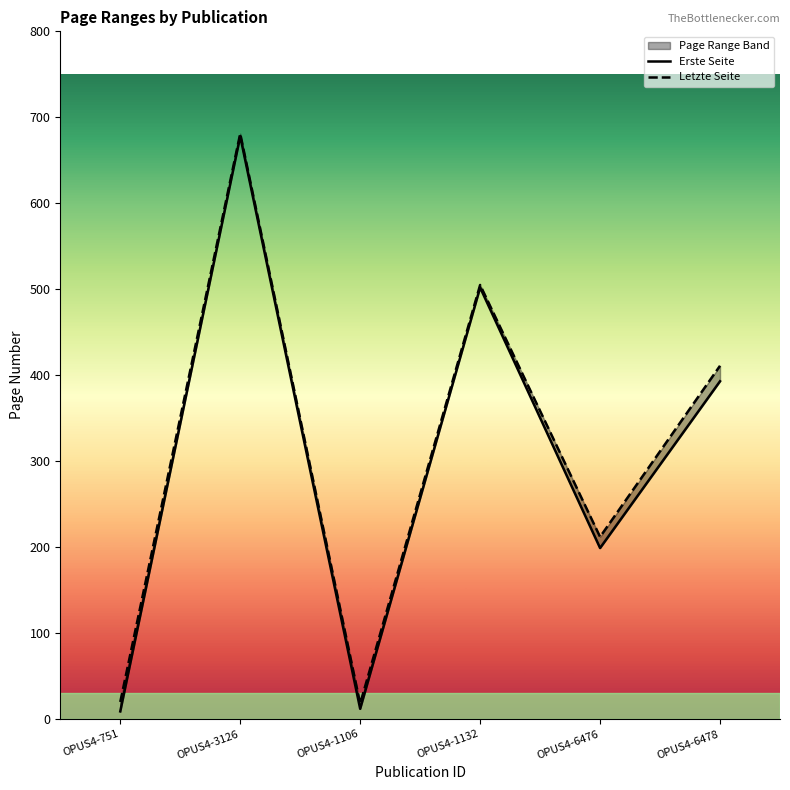

What is the lowest value of the Letzte Seite series?

18